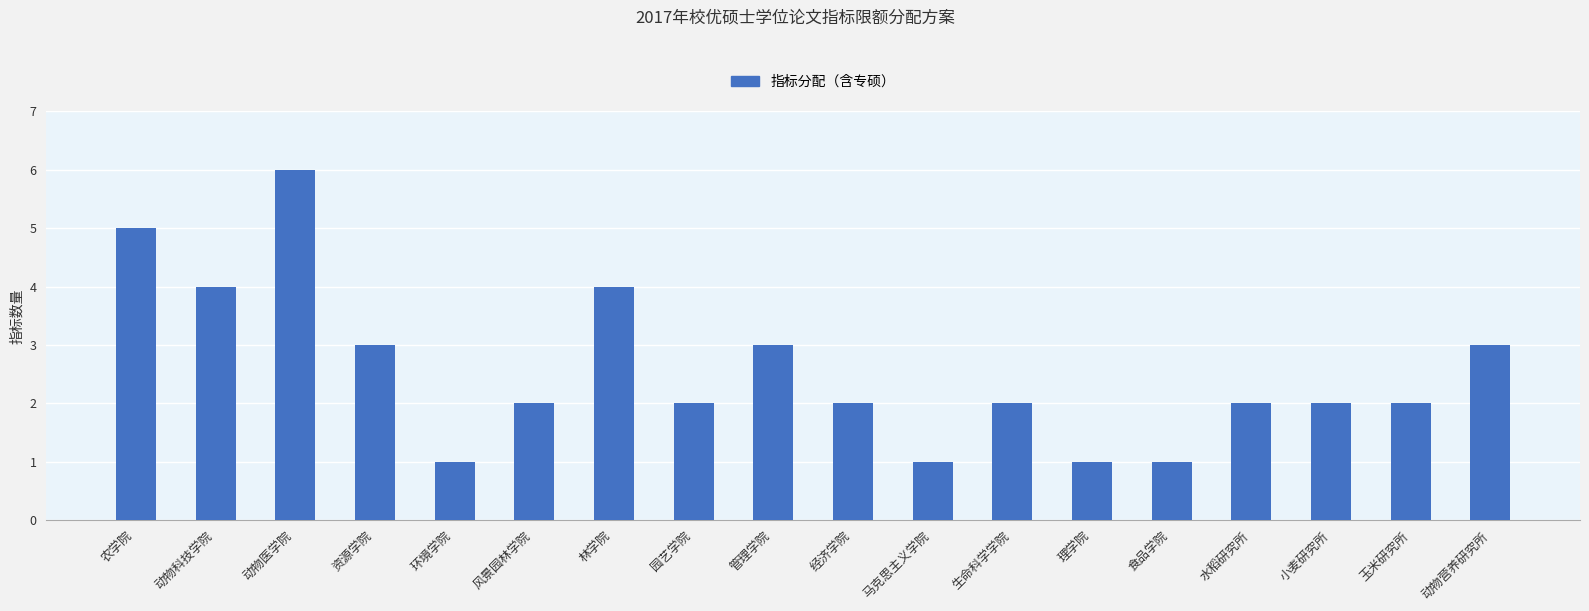

How many distinct data groups are displayed?

1